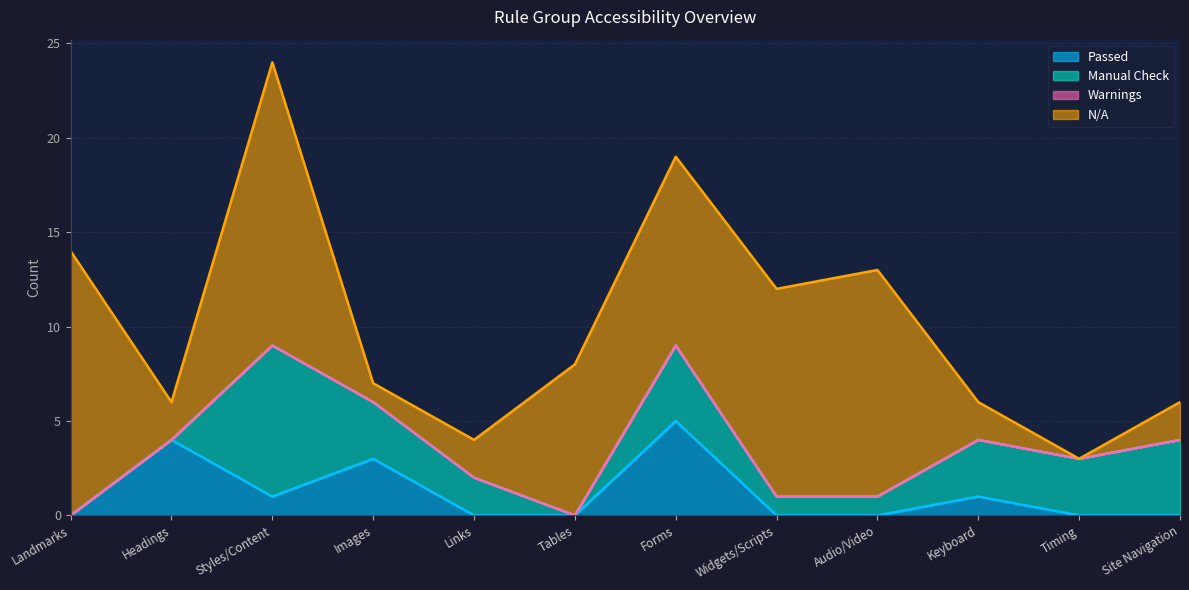

Reading left to right, extract all data points from this chart.

Passed: Landmarks=0	Headings=4	Styles/Content=1	Images=3	Links=0	Tables=0	Forms=5	Widgets/Scripts=0	Audio/Video=0	Keyboard=1	Timing=0	Site Navigation=0
Manual Check: Landmarks=0	Headings=0	Styles/Content=8	Images=3	Links=2	Tables=0	Forms=4	Widgets/Scripts=1	Audio/Video=1	Keyboard=3	Timing=3	Site Navigation=4
Warnings: Landmarks=0	Headings=0	Styles/Content=0	Images=0	Links=0	Tables=0	Forms=0	Widgets/Scripts=0	Audio/Video=0	Keyboard=0	Timing=0	Site Navigation=0
N/A: Landmarks=14	Headings=2	Styles/Content=15	Images=1	Links=2	Tables=8	Forms=10	Widgets/Scripts=11	Audio/Video=12	Keyboard=2	Timing=0	Site Navigation=2